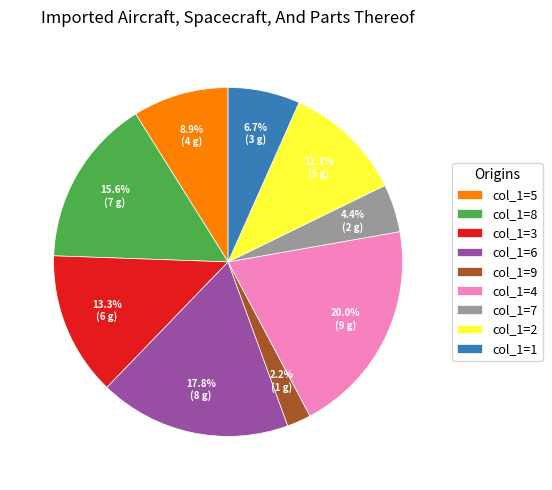

To the nearest percent, what is the average slice percentage?

11%